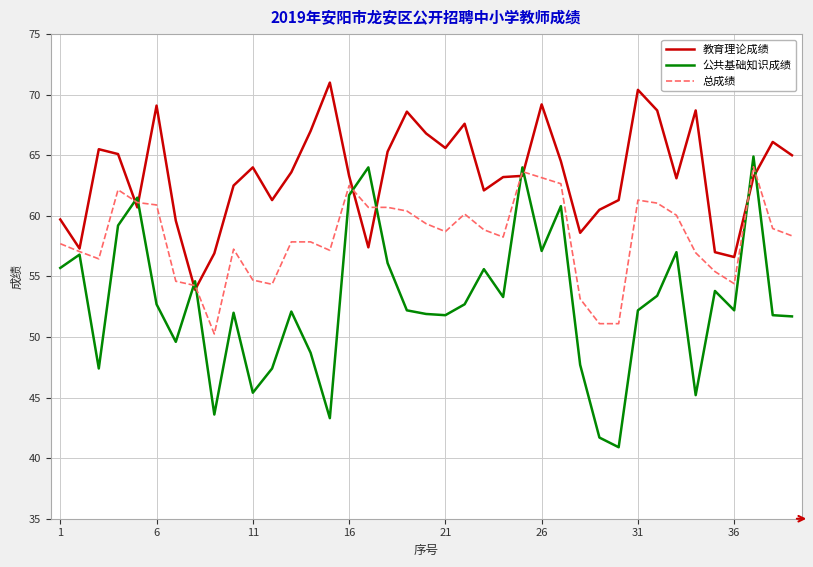

Which series has the widest spread of values?

公共基础知识成绩